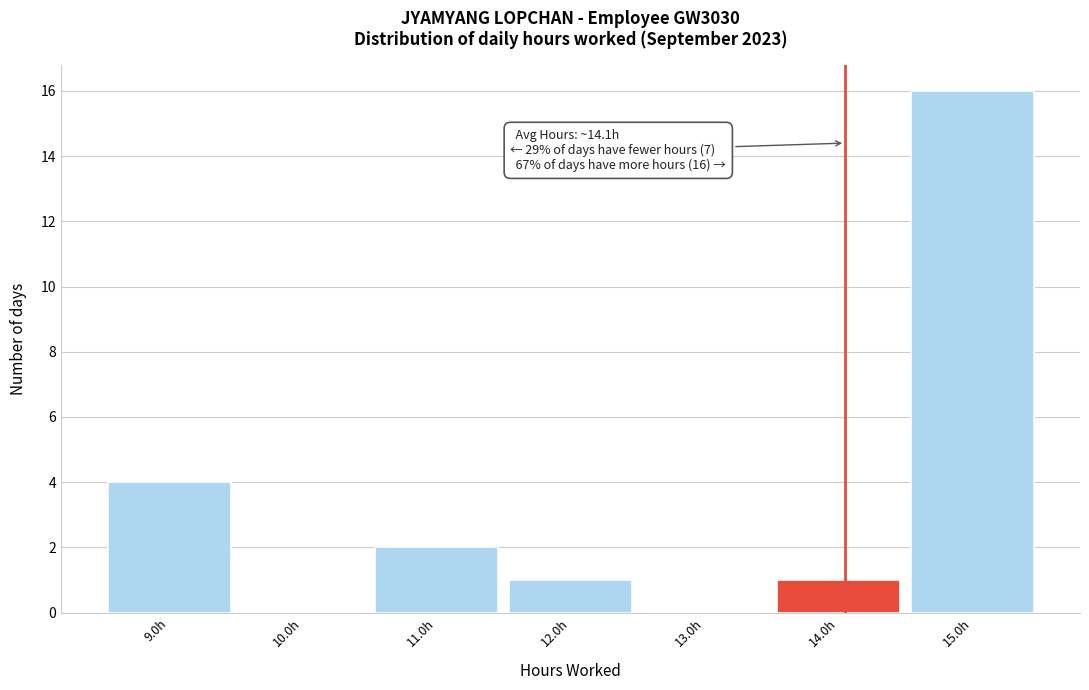

Which range on the x-axis has the tallest bar?

14.5 to 15.5